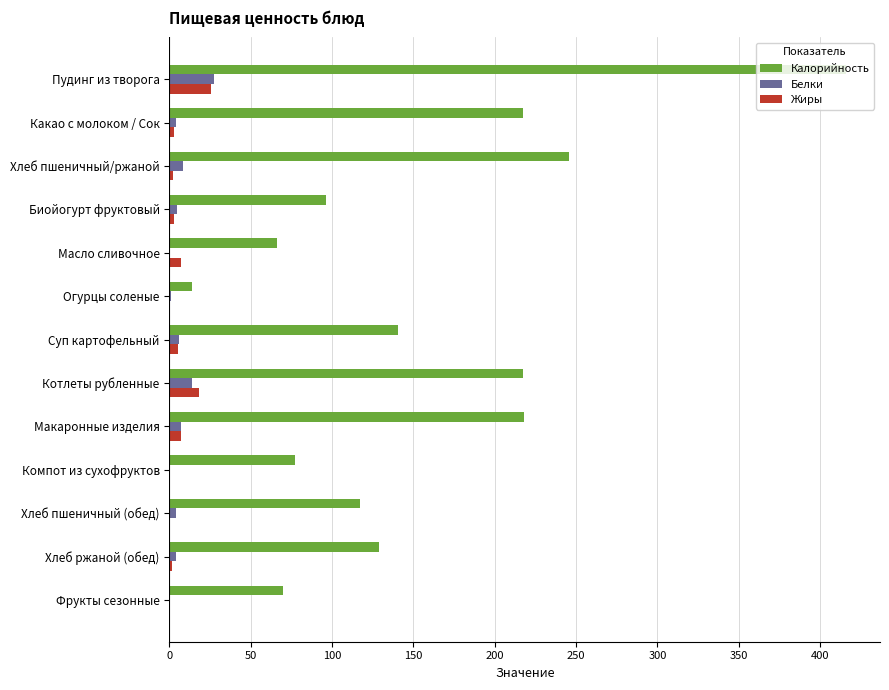

What are all the series names shown in the legend?

Калорийность, Белки, Жиры